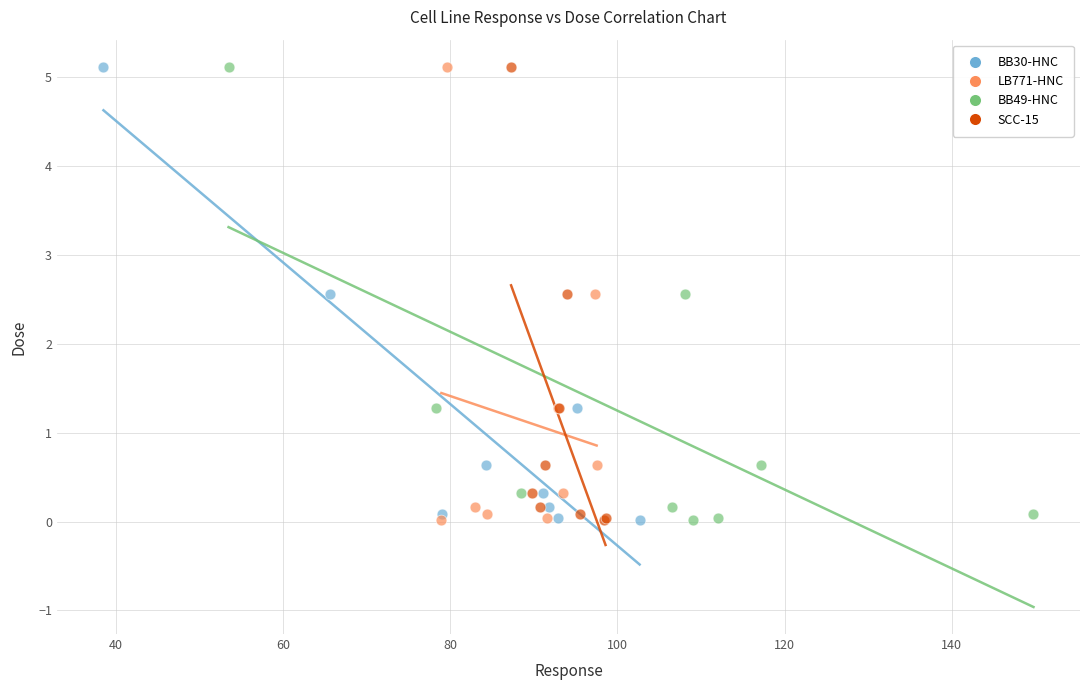

What are all the series names shown in the legend?

BB30-HNC, LB771-HNC, BB49-HNC, SCC-15